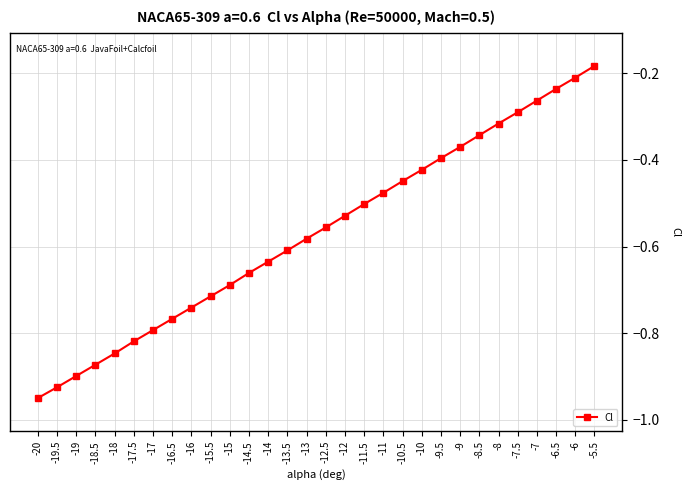

Which label corresponds to the largest value in the chart?

-5.5